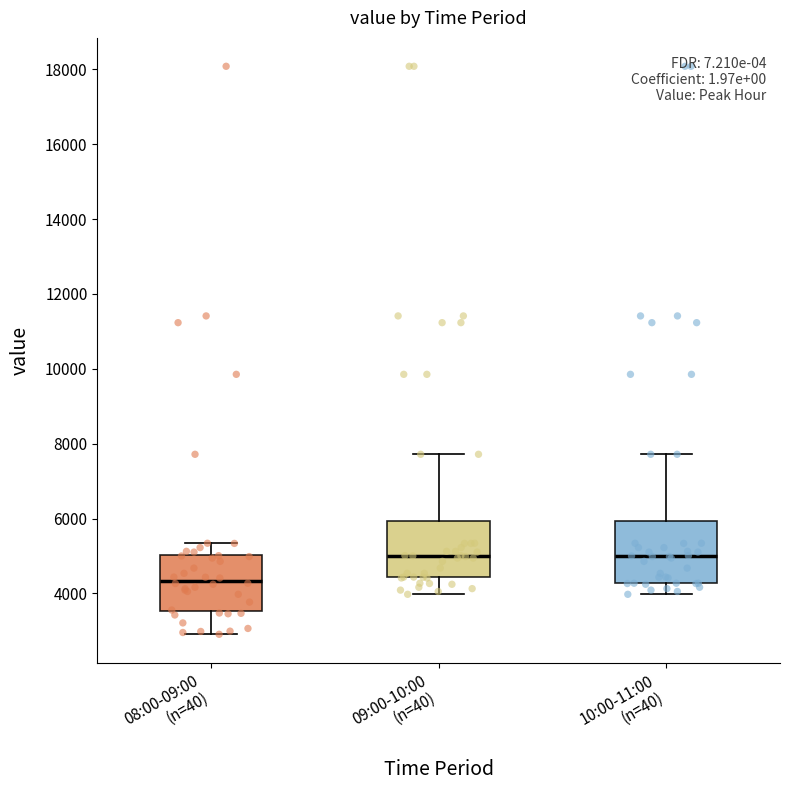

Reading left to right, read every box against the y-axis: the position of its median line, the range the box covers, and the ends of its whiskers. The values are not printed on the chart, so give them approximately, as read against the axis.

08:00-09:00 (n=40): median 4400, box 3600 to 5000, whiskers 3000 to 5400
09:00-10:00 (n=40): median 5000, box 4400 to 6000, whiskers 4000 to 7800
10:00-11:00 (n=40): median 5000, box 4200 to 6000, whiskers 4000 to 7800